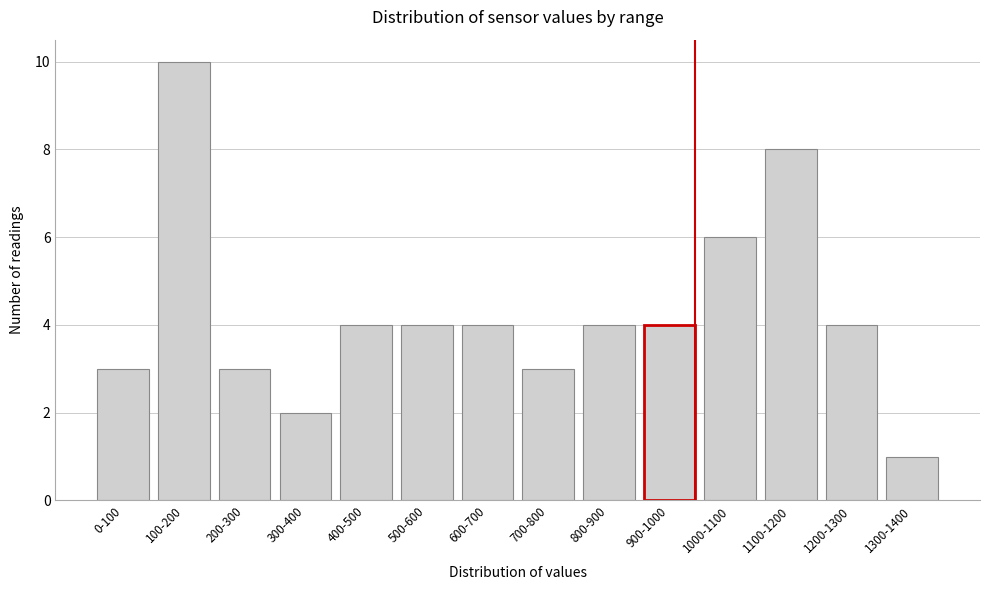

Reading left to right, list all the values displayed in this chart.

0-100=3	100-200=10	200-300=3	300-400=2	400-500=4	500-600=4	600-700=4	700-800=3	800-900=4	900-1000=4	1000-1100=6	1100-1200=8	1200-1300=4	1300-1400=1